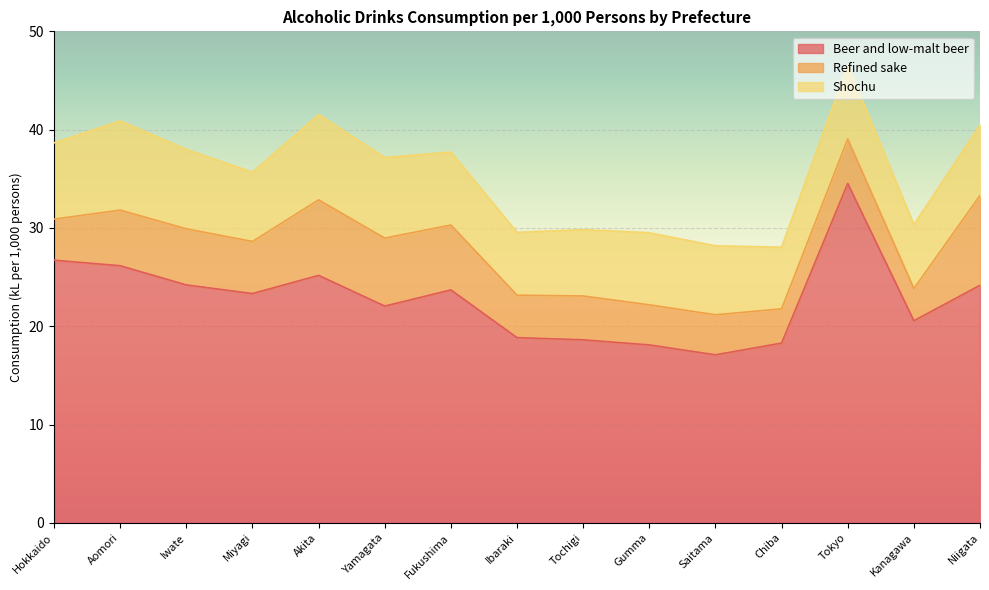

The Refined sake series shows 7.7 at Akita. True or false?

True